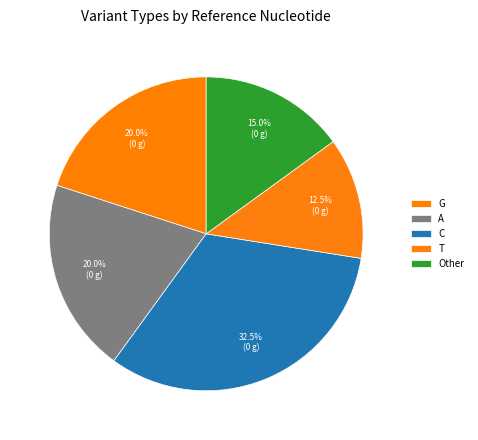

To the nearest percent, what is the difference between the largest and smallest slice percentages?

20%